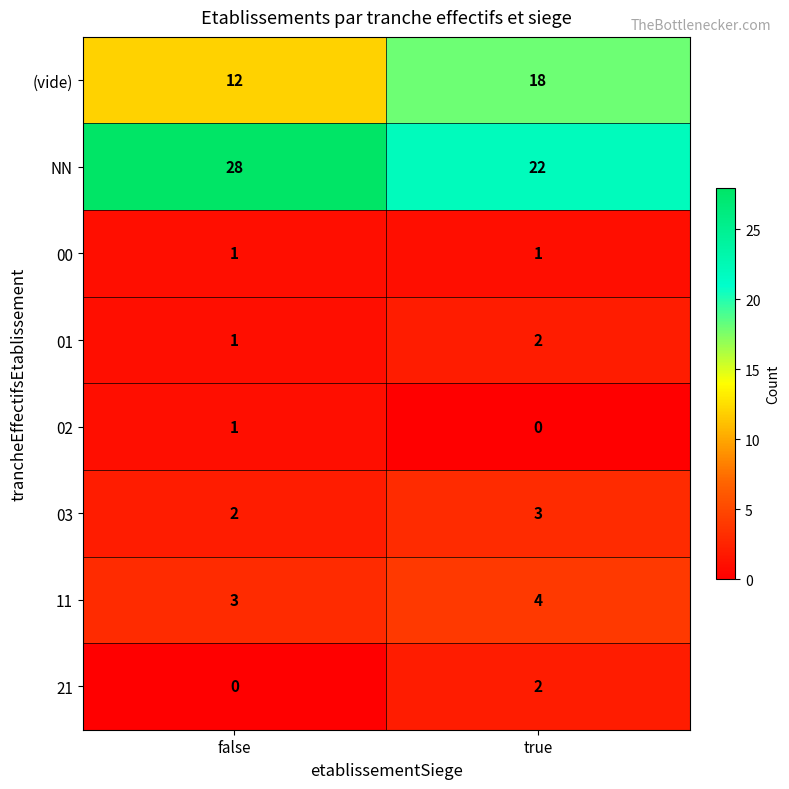

Which category has the highest value in the 03 series?

true